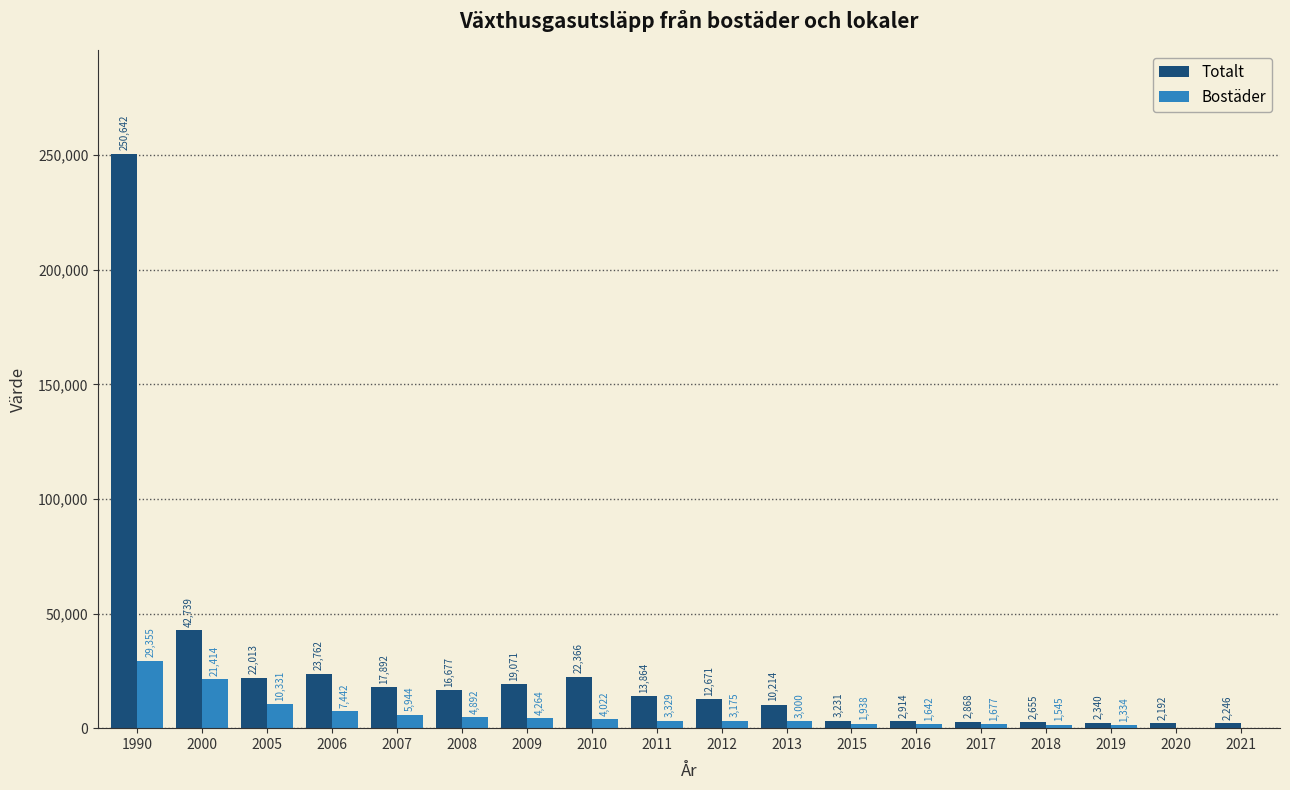

Is the value of Bostäder at 2009 greater than the value of Totalt at 2015?

Yes